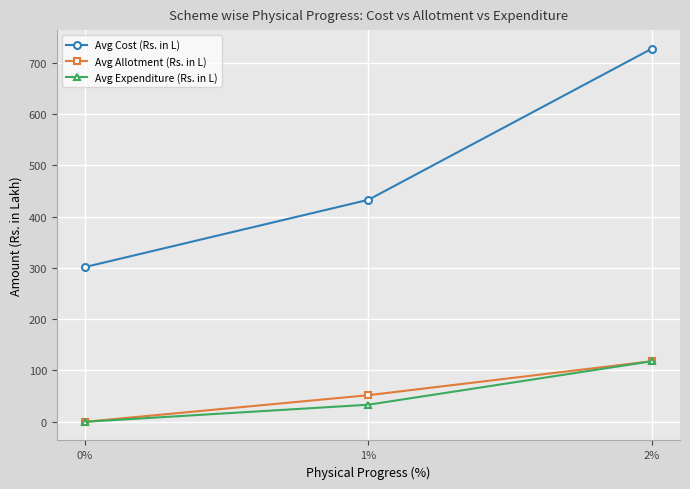

Reading left to right, list all the values displayed in this chart.

Avg Cost (Rs. in L): 0%=301.6	1%=432.6	2%=726.9
Avg Allotment (Rs. in L): 0%=0.0	1%=51.9	2%=118.0
Avg Expenditure (Rs. in L): 0%=0.0	1%=33.3	2%=118.0